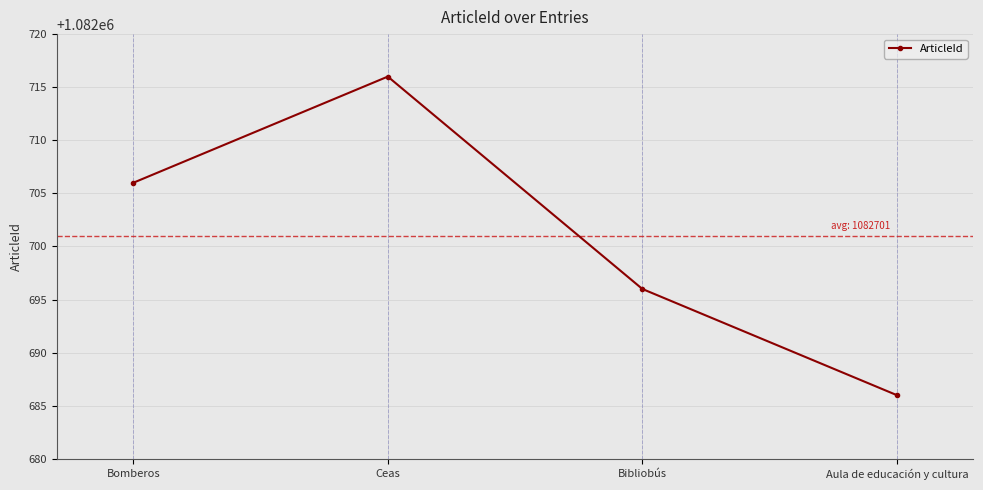

What is the value of the 4th point from the left?

1082686